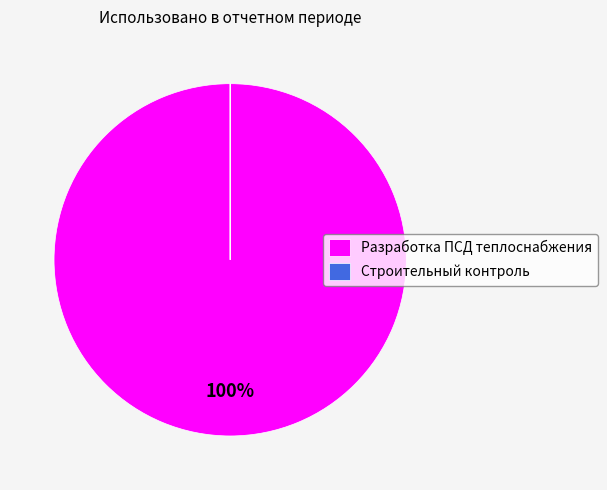

Is there any slice that represents more than half of the pie?

Yes